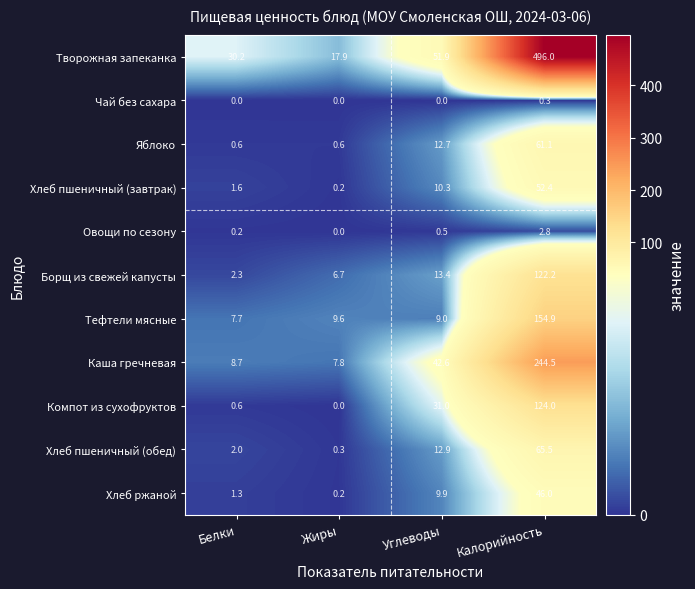

Rank the series by their maximum value, from highest to lowest.

Творожная запеканка, Каша гречневая, Тефтели мясные, Компот из сухофруктов, Борщ из свежей капусты, Хлеб пшеничный (обед), Яблоко, Хлеб пшеничный (завтрак), Хлеб ржаной, Овощи по сезону, Чай без сахара